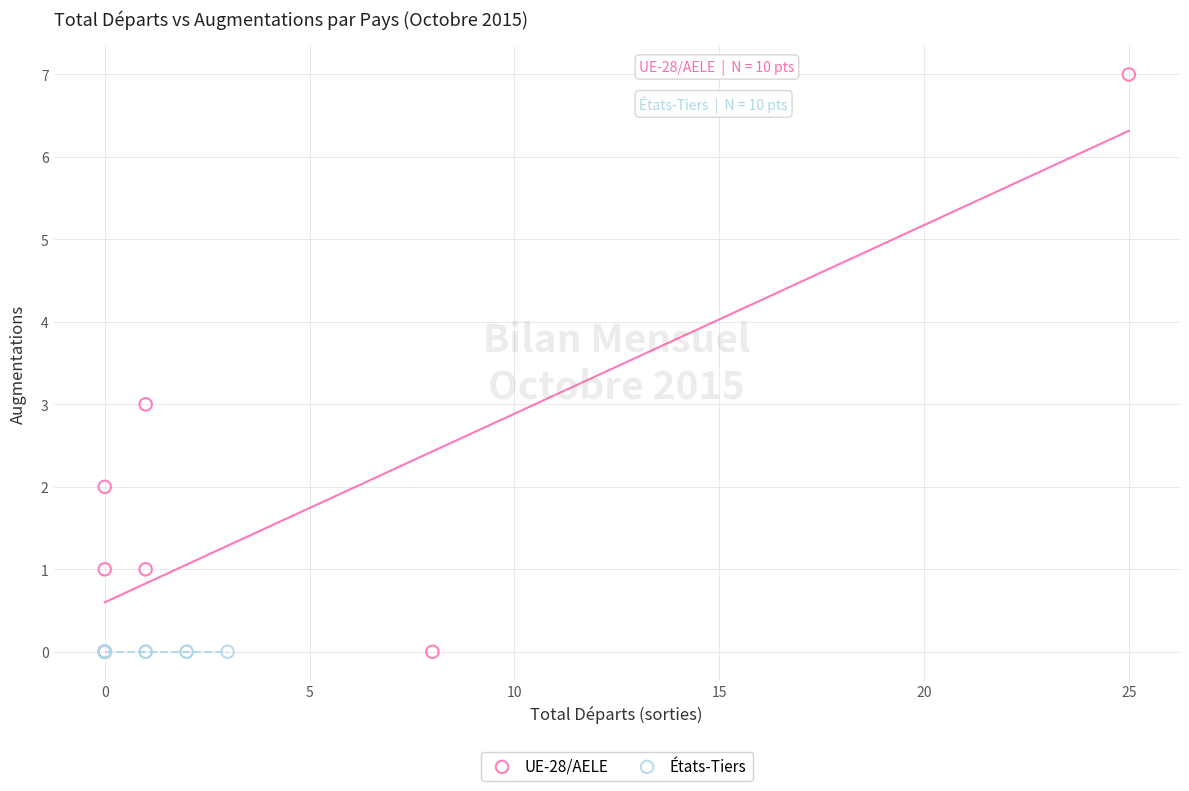

Which series contains the highest Y value?

UE-28/AELE